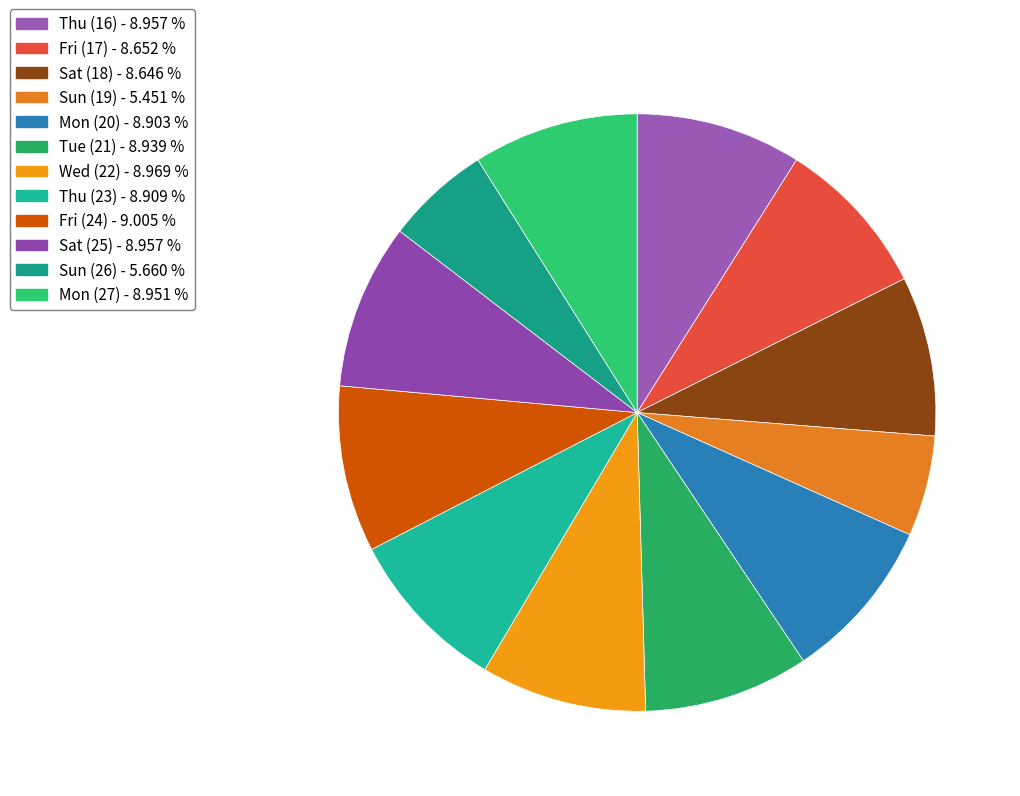

What is the largest slice in the pie chart?

Fri (24)